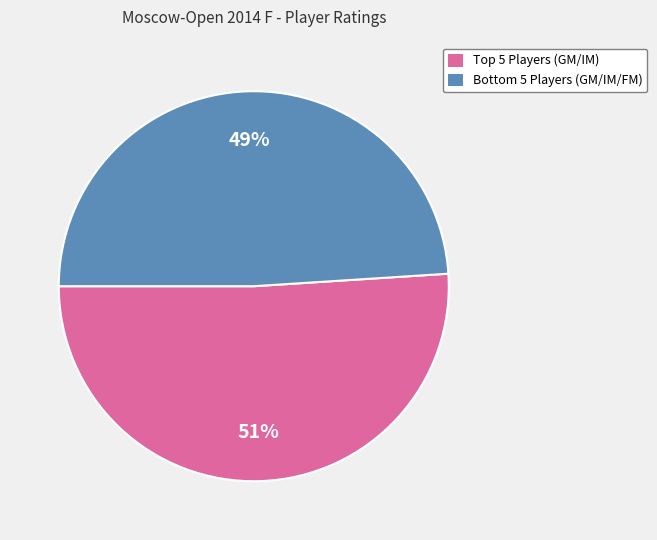

Rank the categories by value from lowest to highest.

Bottom 5 Players (GM/IM/FM), Top 5 Players (GM/IM)